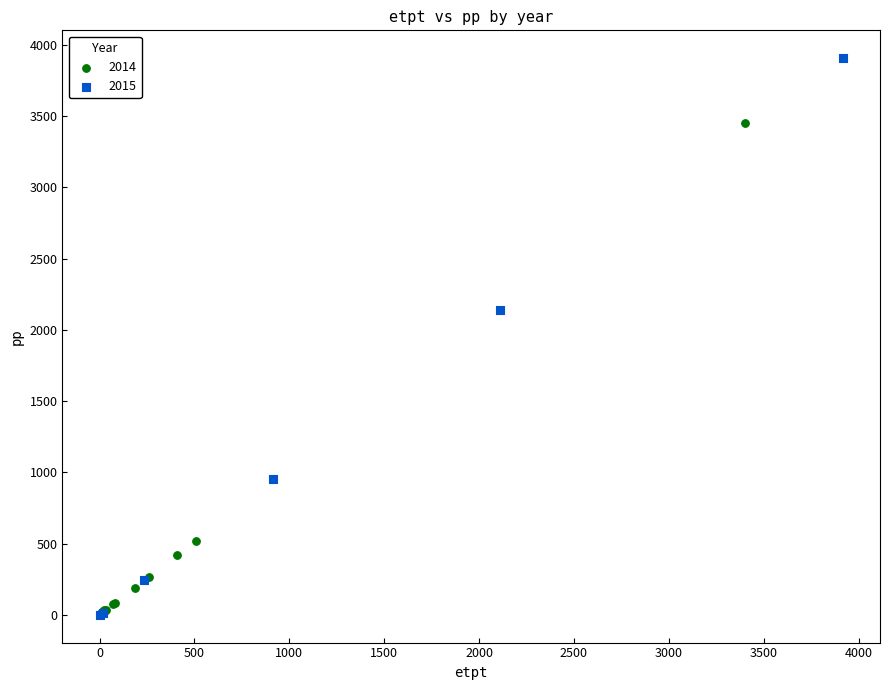

Which series has the widest spread of Y values?

2015